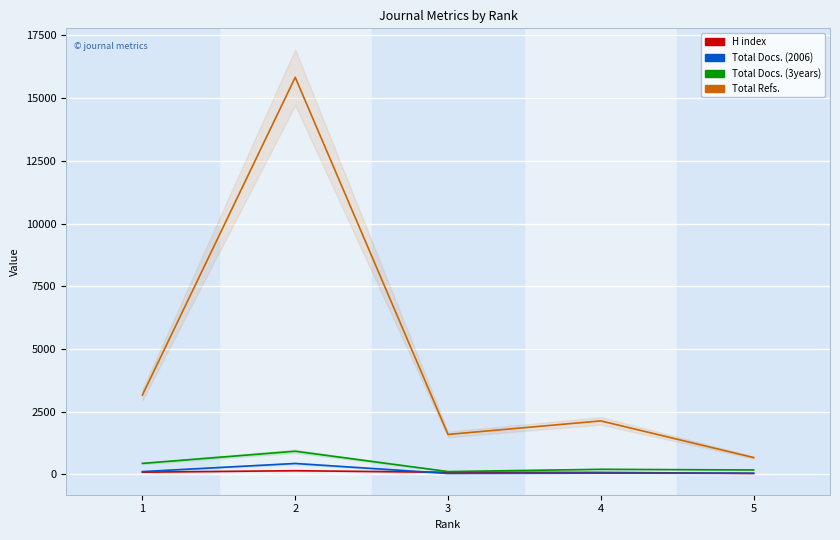

What is the maximum value shown in the chart?

15832